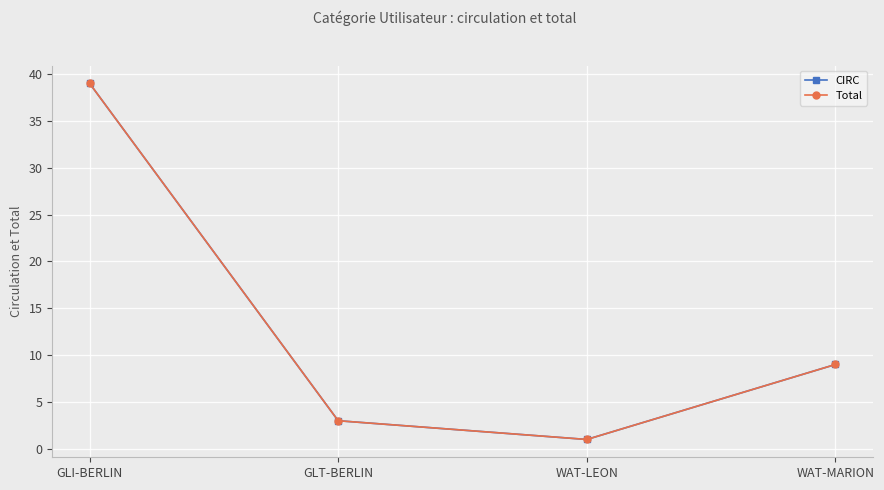

True or false: Total and CIRC intersect in this chart.

False